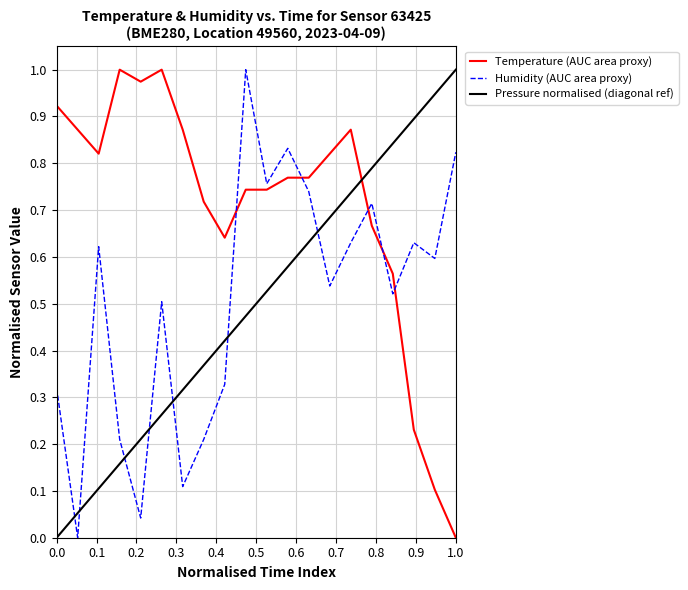

The value of temperature at 00:32 is 1.4. True or false?

False